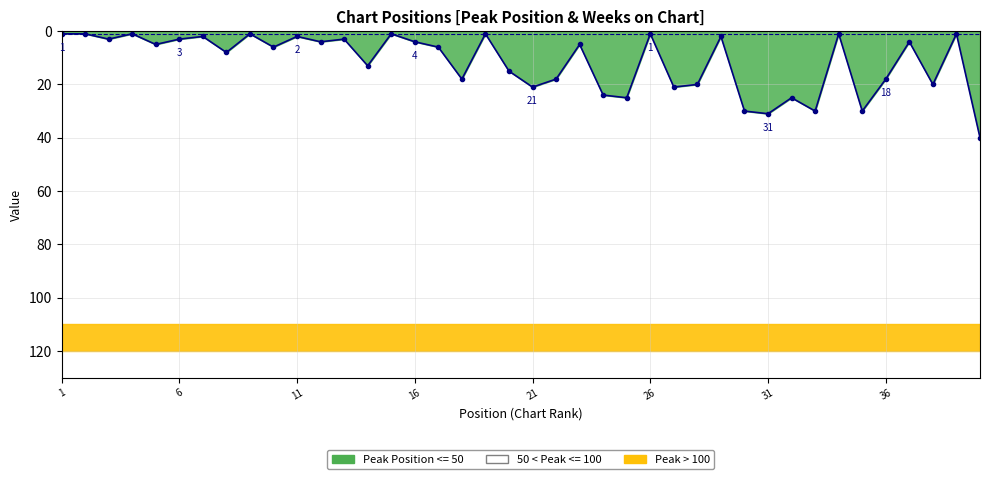

How many data points are less than 6?

20